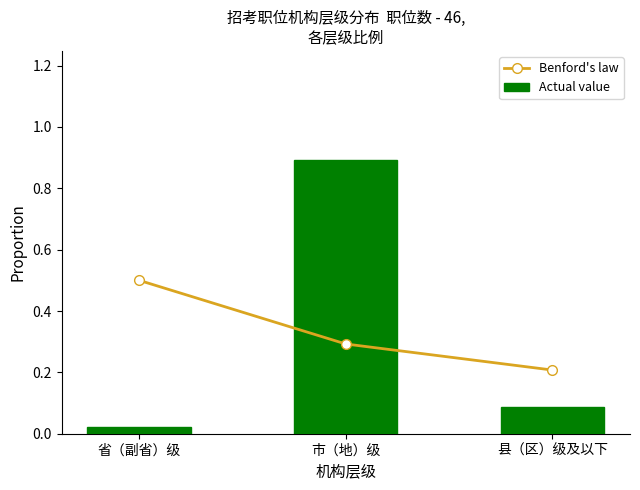

Reading left to right, transcribe all the data shown in this chart.

Benford's law: 0.5	0.3	0.2
Actual value: 0.0	0.9	0.1